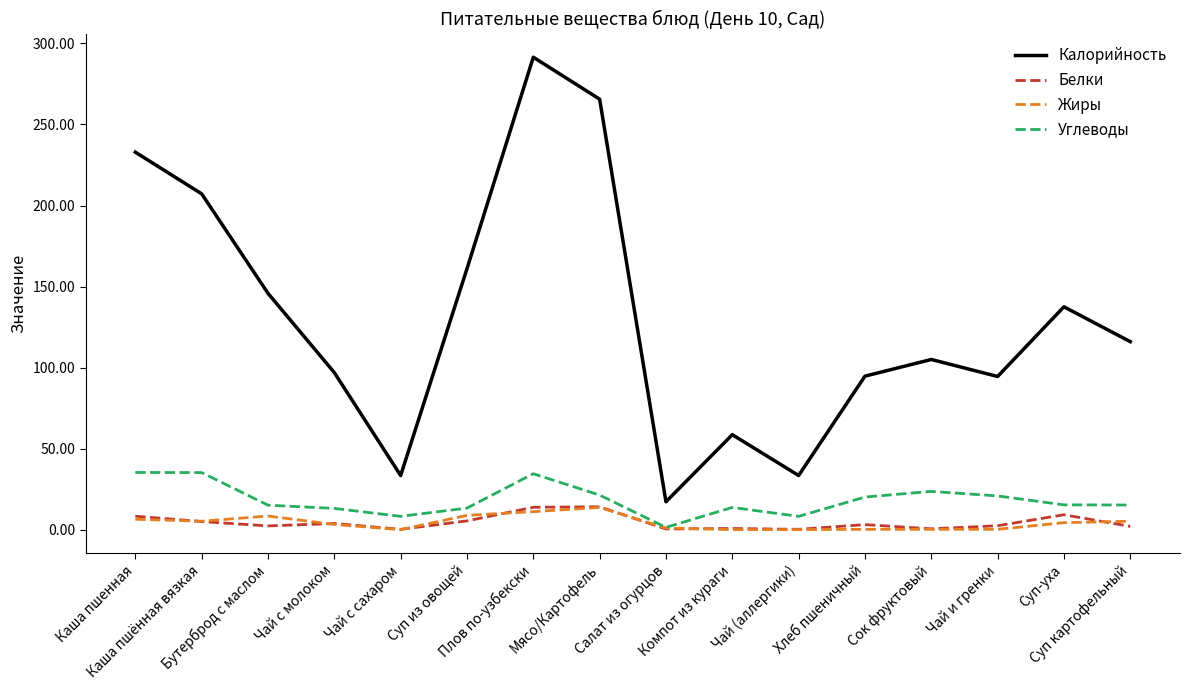

True or false: Калорийность and Жиры intersect in this chart.

False